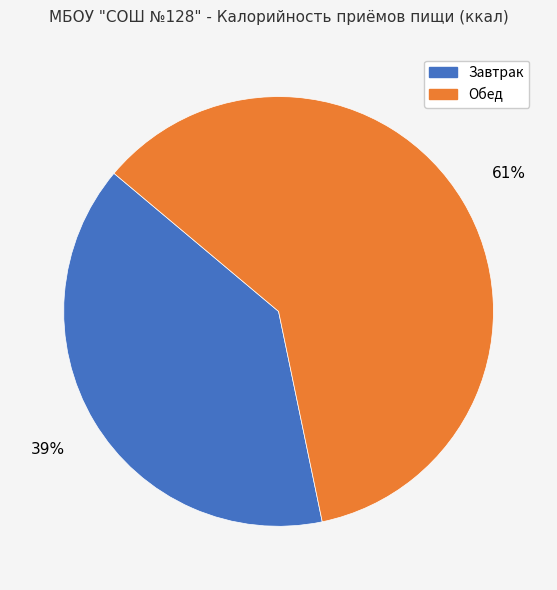

How many slices are in this pie chart?

2